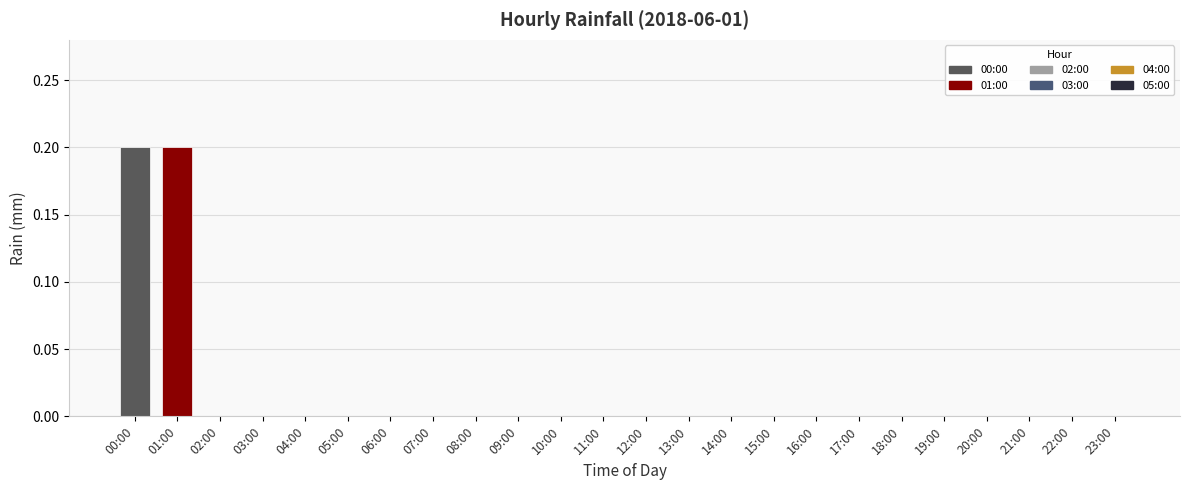

True or false: the data shows -0.1 at 13:00.

False